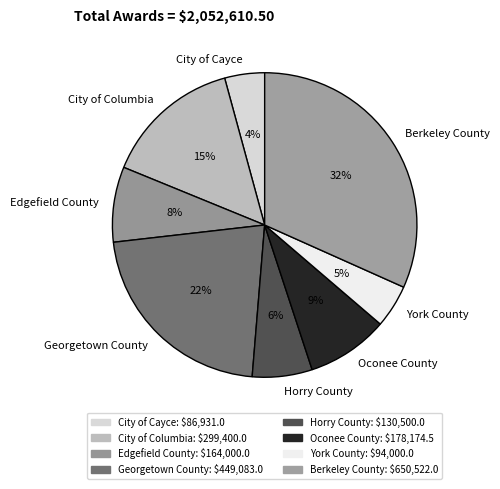

Which category has the biggest portion of the pie?

Berkeley County